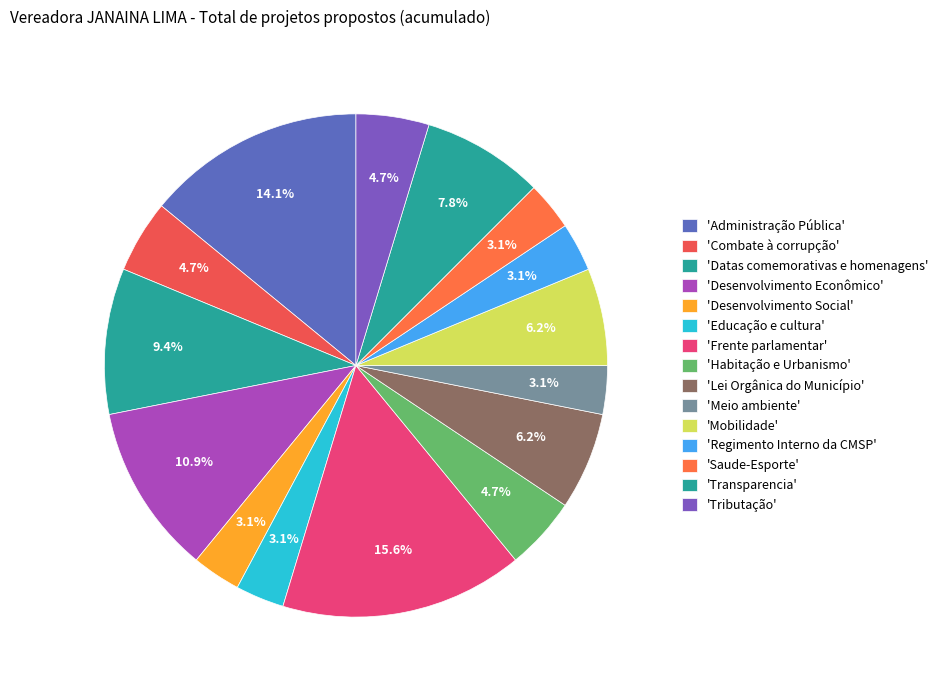

Count the number of slices in the pie.

15